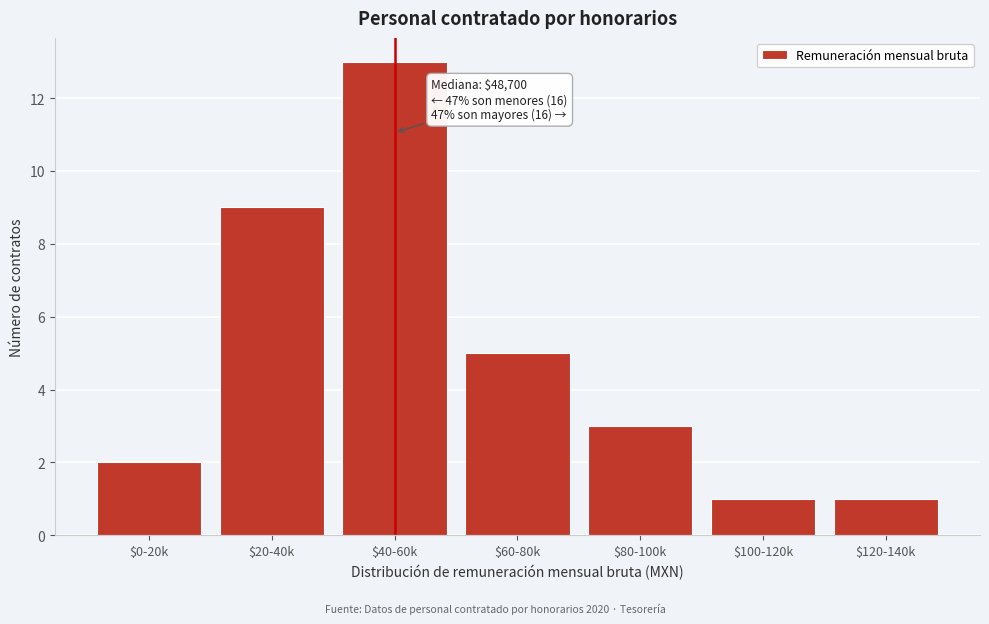

Reading right to left, what are all the values shown in this chart?

1	1	3	5	13	9	2